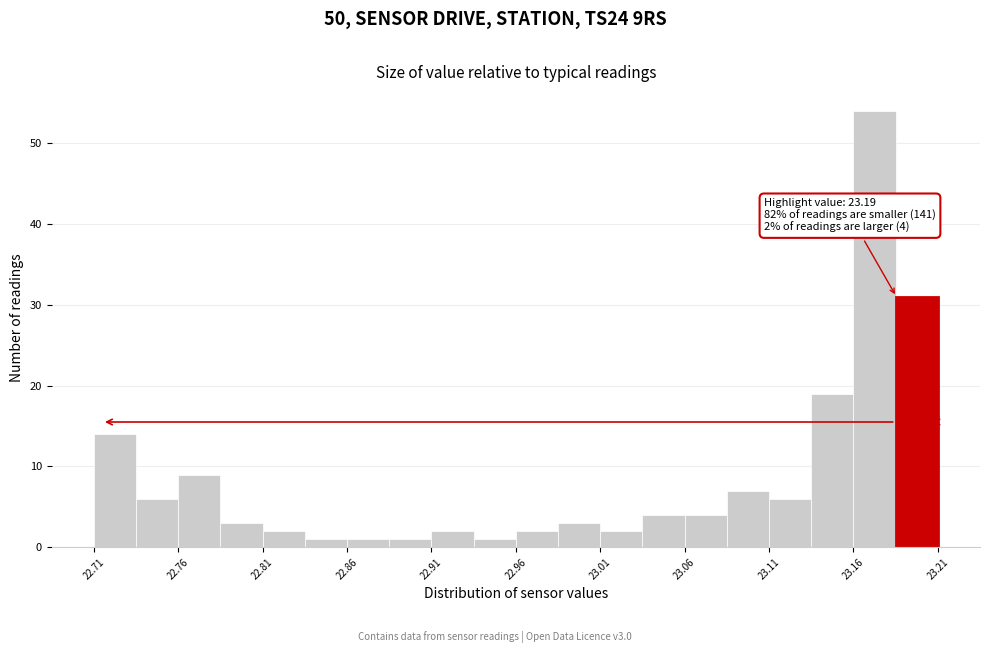

Read against the x-axis, roughly where is the centre of the tallest bar?

23.18